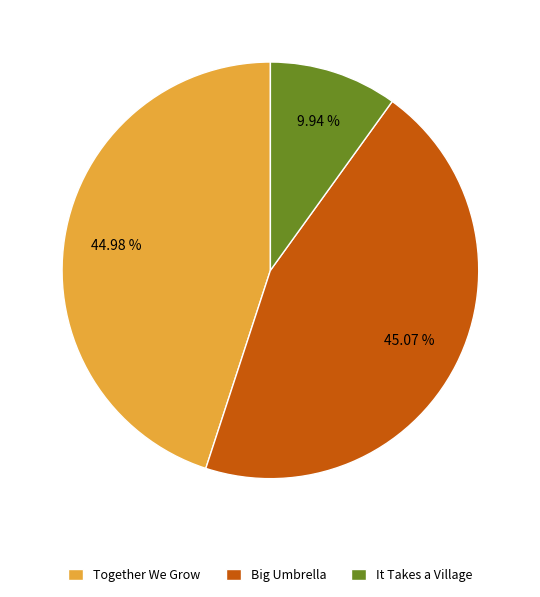

What percentage is the Together We Grow slice, to the nearest percent?

45%